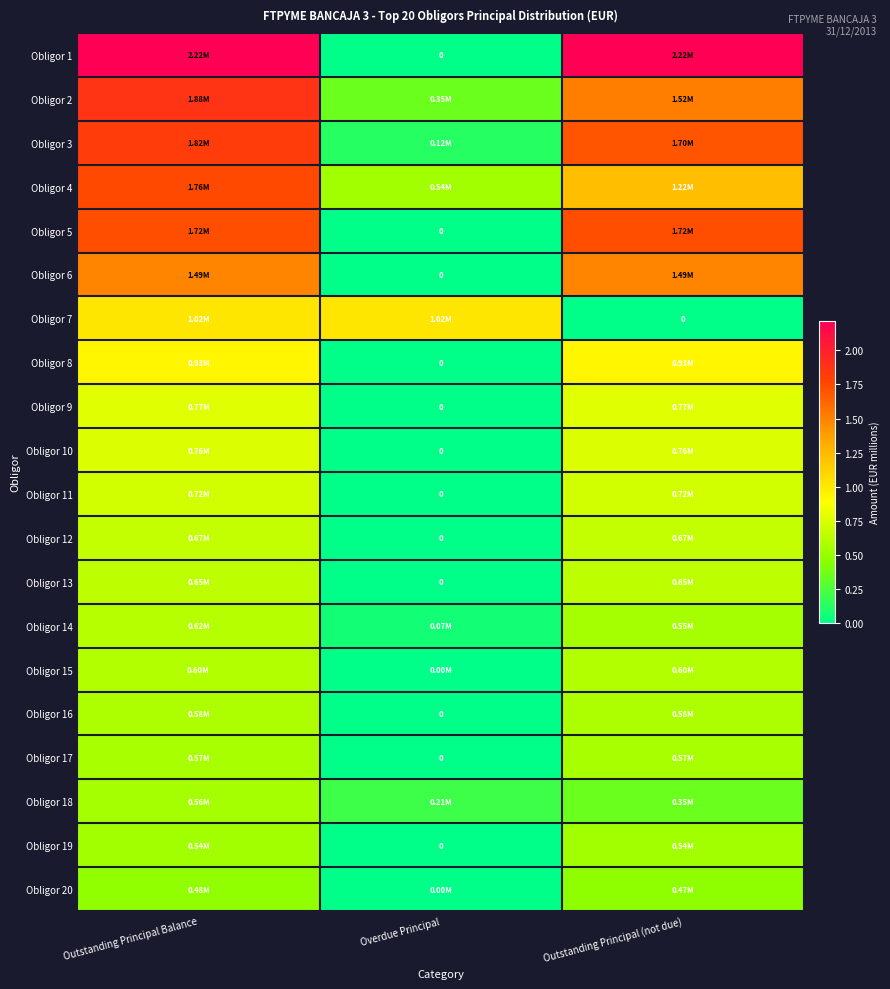

At which label does Obligor 13 reach its minimum?

Overdue Principal